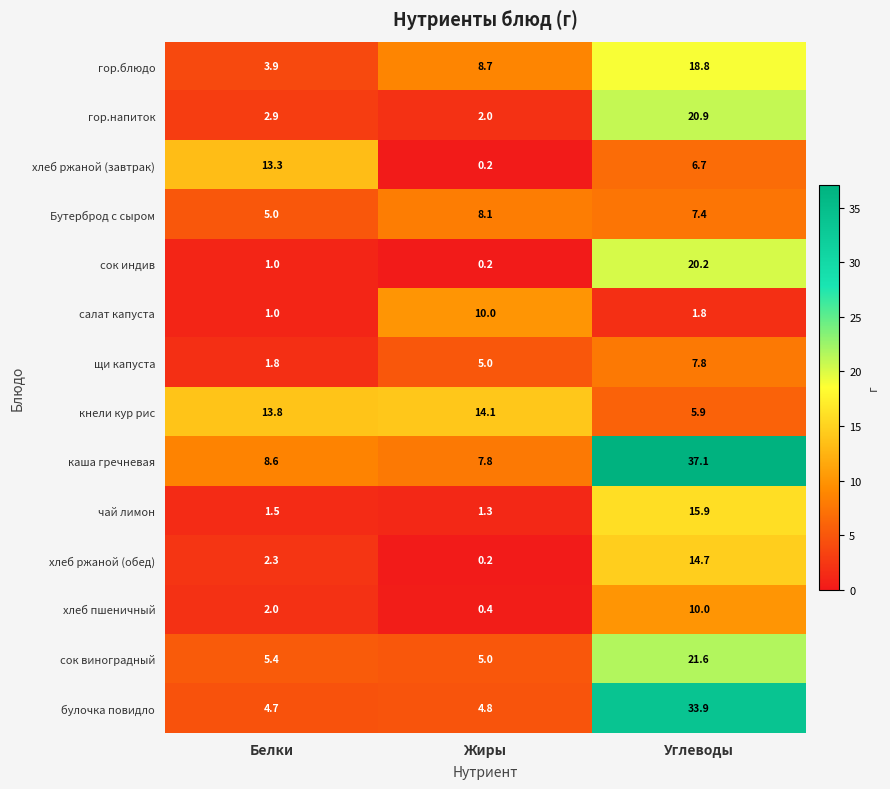

Is the value of хлеб ржаной (обед) at Жиры greater than the value of кнели кур рис at Белки?

No